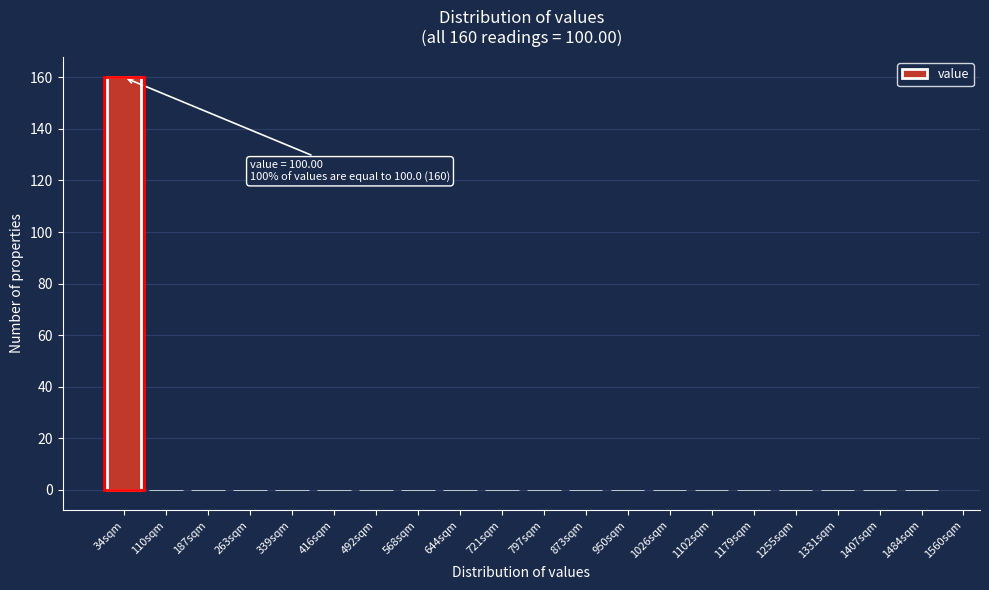

Reading right to left, what are all the values shown in this chart?

1484sqm=0	1407sqm=0	1331sqm=0	1255sqm=0	1179sqm=0	1102sqm=0	1026sqm=0	950sqm=0	873sqm=0	797sqm=0	721sqm=0	644sqm=0	568sqm=0	492sqm=0	416sqm=0	339sqm=0	263sqm=0	187sqm=0	110sqm=0	34sqm=160